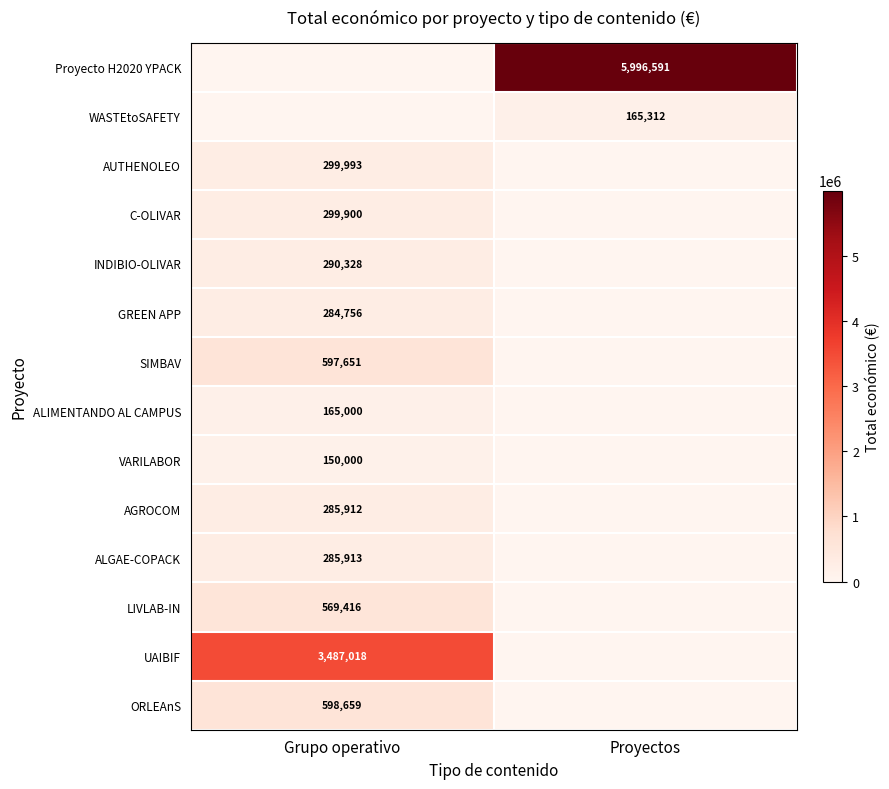

At which category is the sum across all series the highest?

Grupo operativo